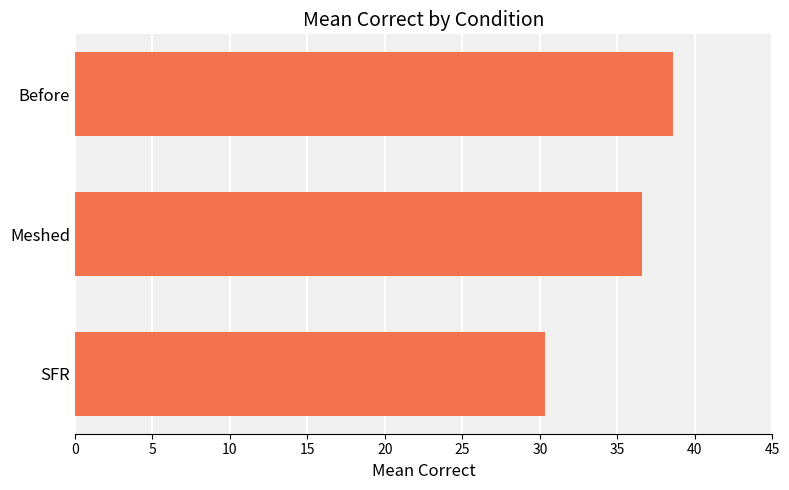

List the labels in order of value, smallest first.

SFR, Meshed, Before